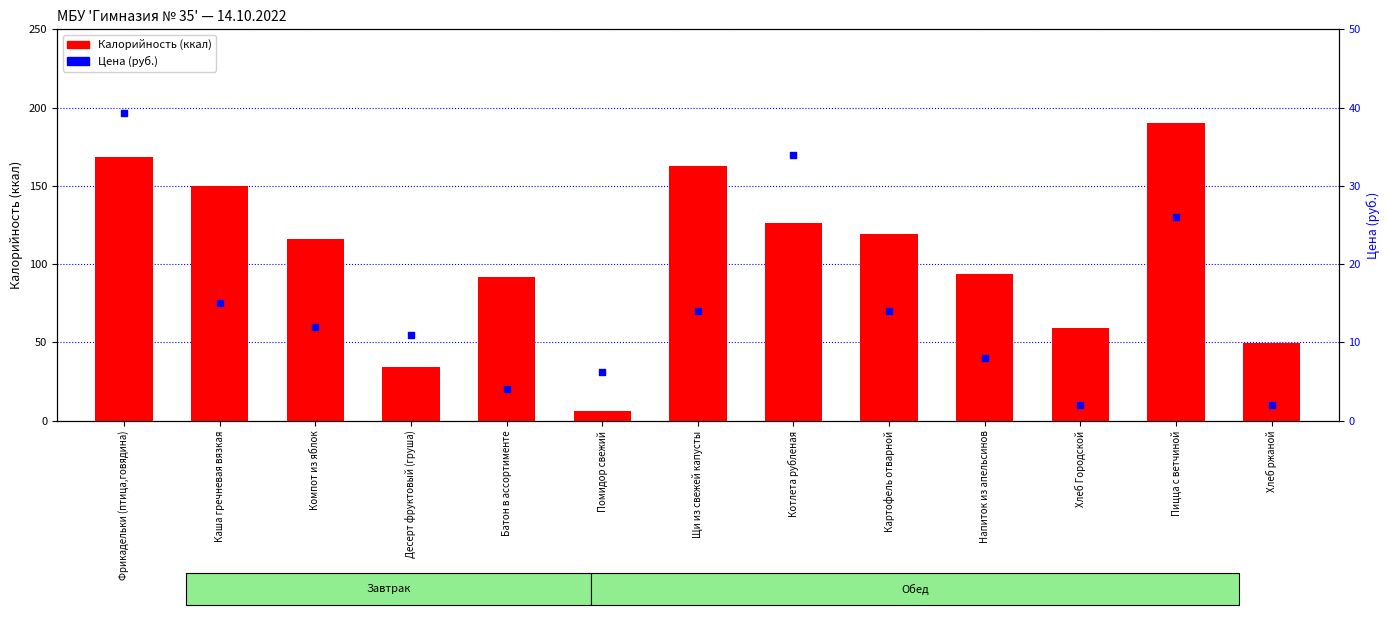

What are all the series names shown in the legend?

Калорийность (ккал), Цена (руб.)